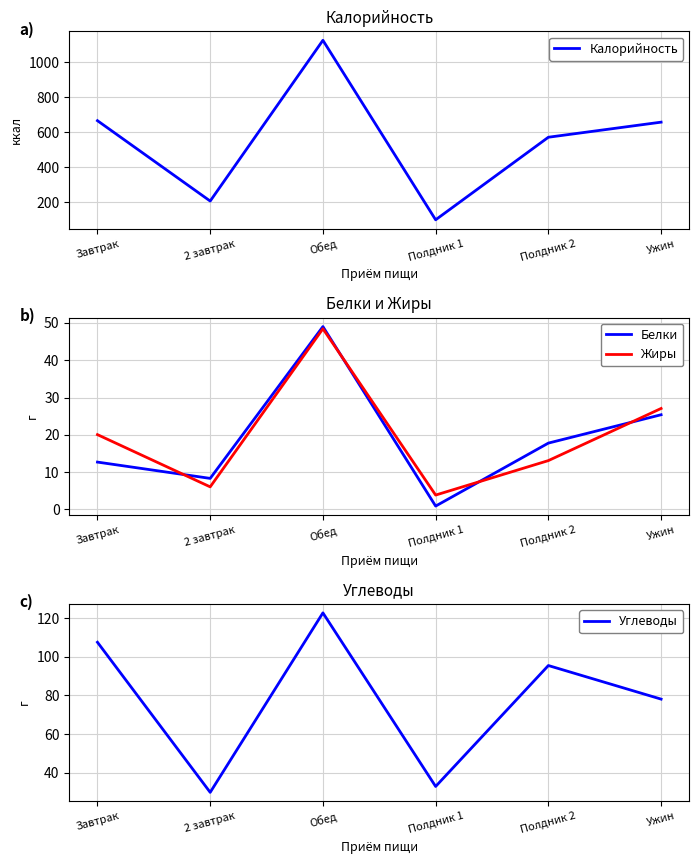

Reading left to right, extract all data points from this chart.

Калорийность: Завтрак=666.1	2 завтрак=207.4	Обед=1124.8	Полдник 1=100.5	Полдник 2=571.6	Ужин=657.6
Белки: Завтрак=12.7	2 завтрак=8.3	Обед=49.0	Полдник 1=0.9	Полдник 2=17.8	Ужин=25.4
Жиры: Завтрак=20.1	2 завтрак=6.1	Обед=48.4	Полдник 1=3.9	Полдник 2=13.1	Ужин=27.1
Углеводы: Завтрак=107.6	2 завтрак=29.8	Обед=122.8	Полдник 1=32.8	Полдник 2=95.5	Ужин=78.1